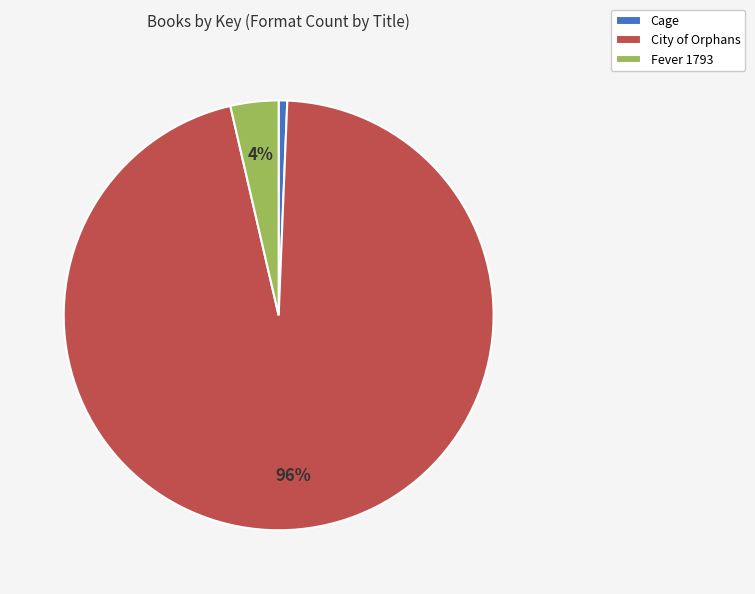

Which category has the smallest portion of the pie?

Cage